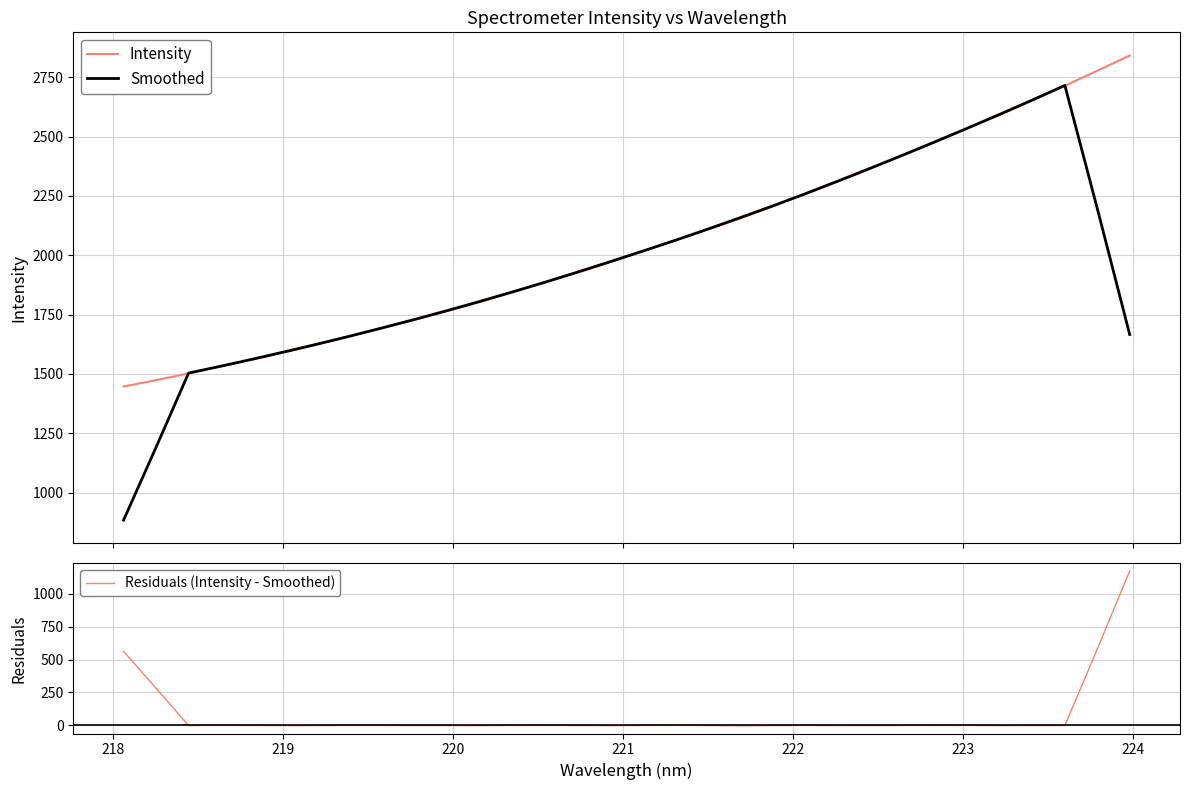

What is the minimum value for Smoothed?

884.8